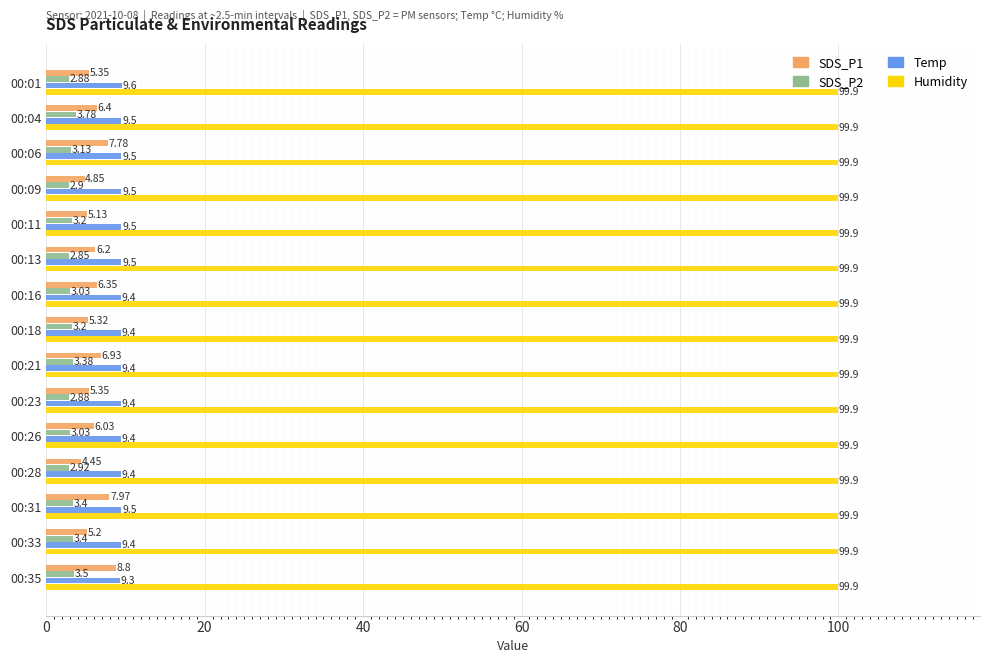

What are all the series names shown in the legend?

SDS_P1, SDS_P2, Temp, Humidity